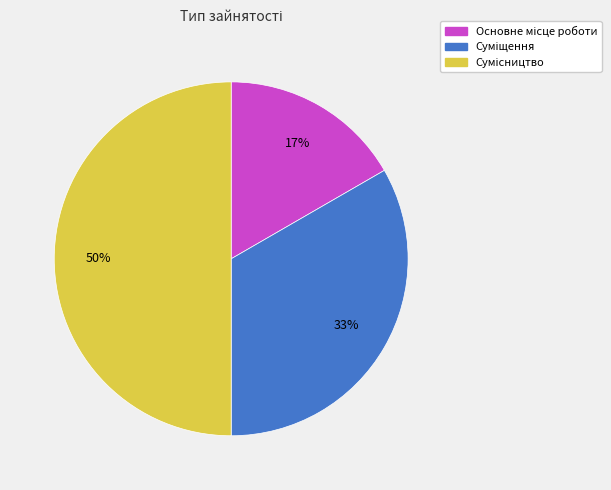

To the nearest percent, what is the average slice percentage?

33%